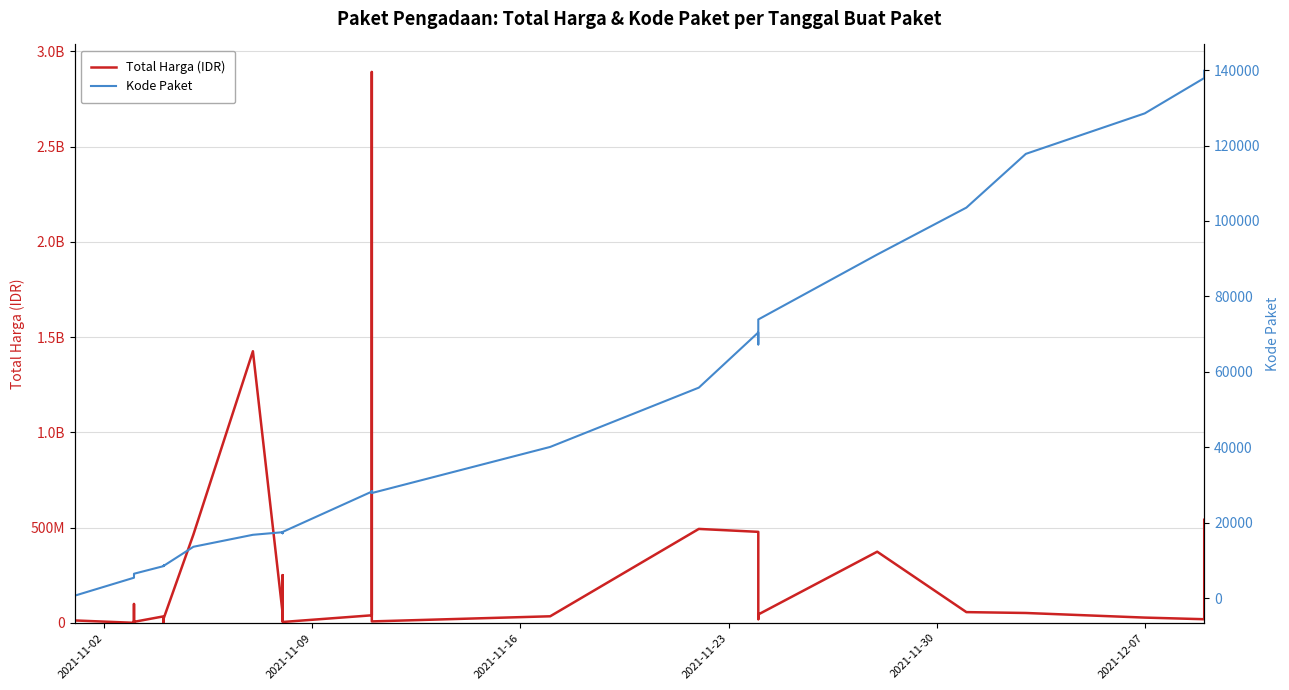

What is the sum of all Total Harga (IDR) values?

7518497085